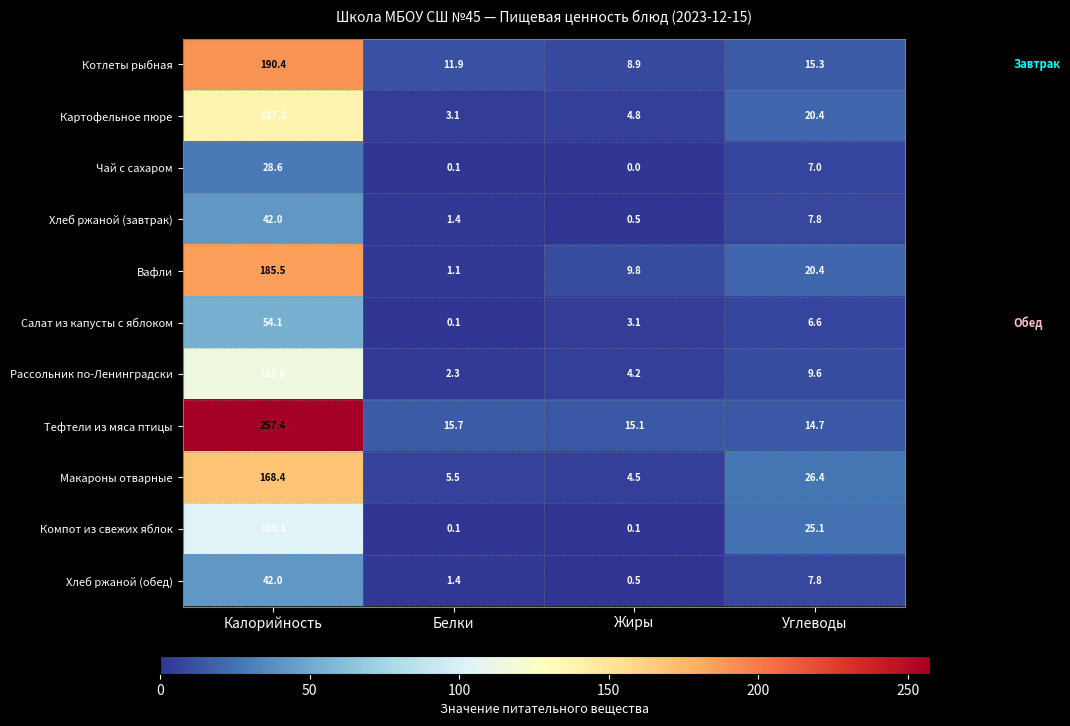

True or false: Тефтели из мяса птицы has a value of 257.4 at Калорийность.

True